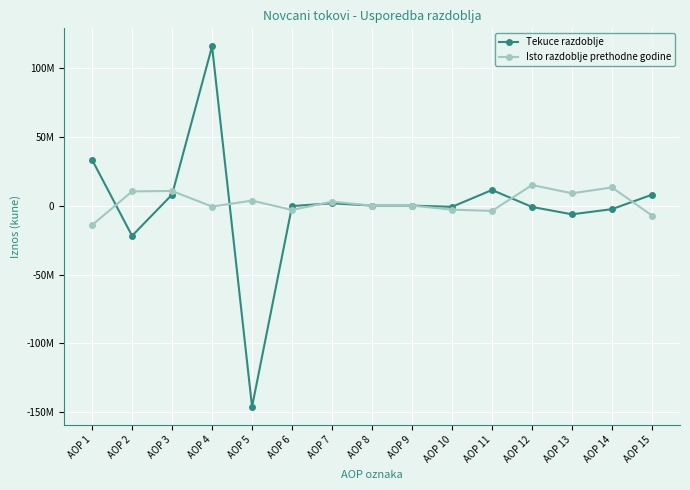

True or false: Tekuce razdoblje has a value of -1432176 at AOP 12.

False